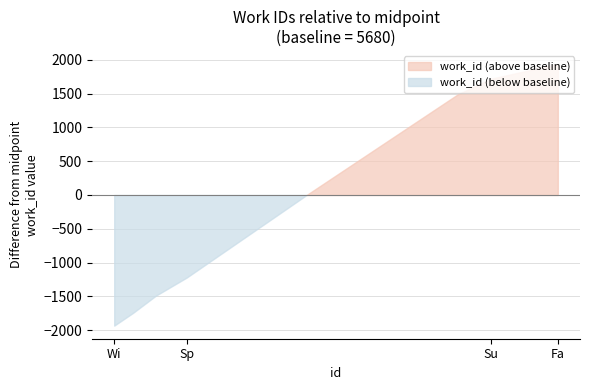

Approximately how many times larger is the value at 22307 compared to 15154?

1.3